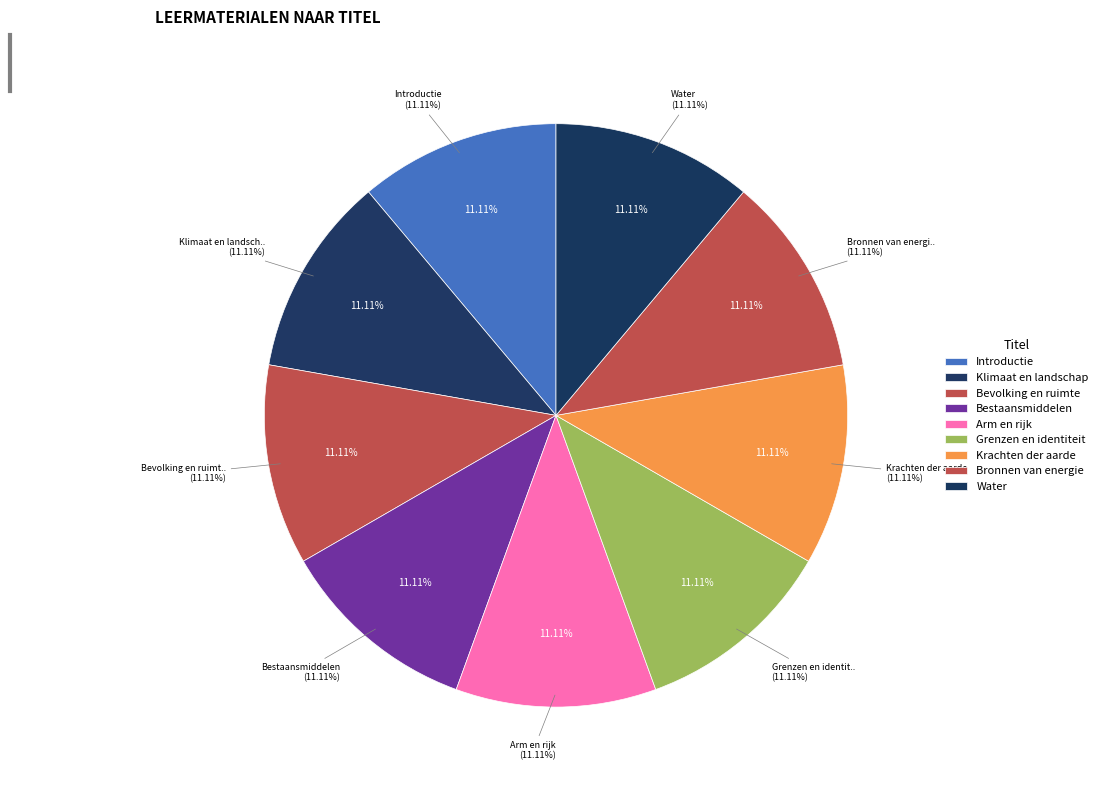

Which category has the smallest portion of the pie?

Introductie